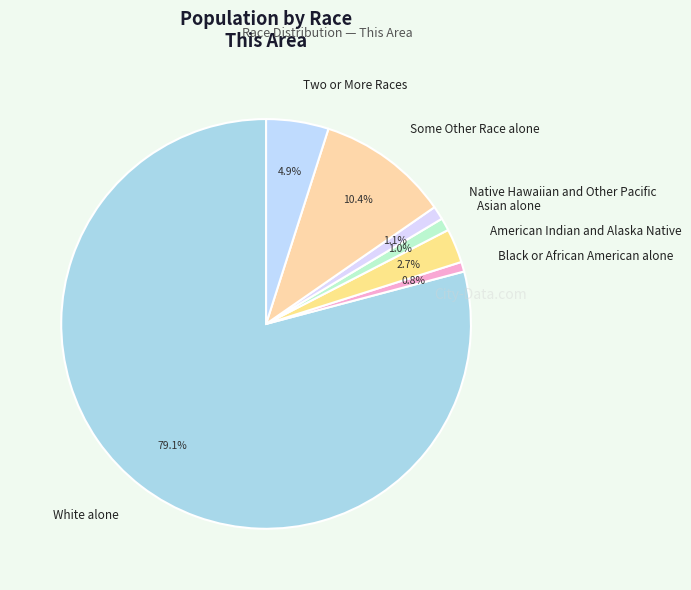

What is the ratio of the value at Native Hawaiian and Other Pacific to the value at American Indian and Alaska Native?

0.4